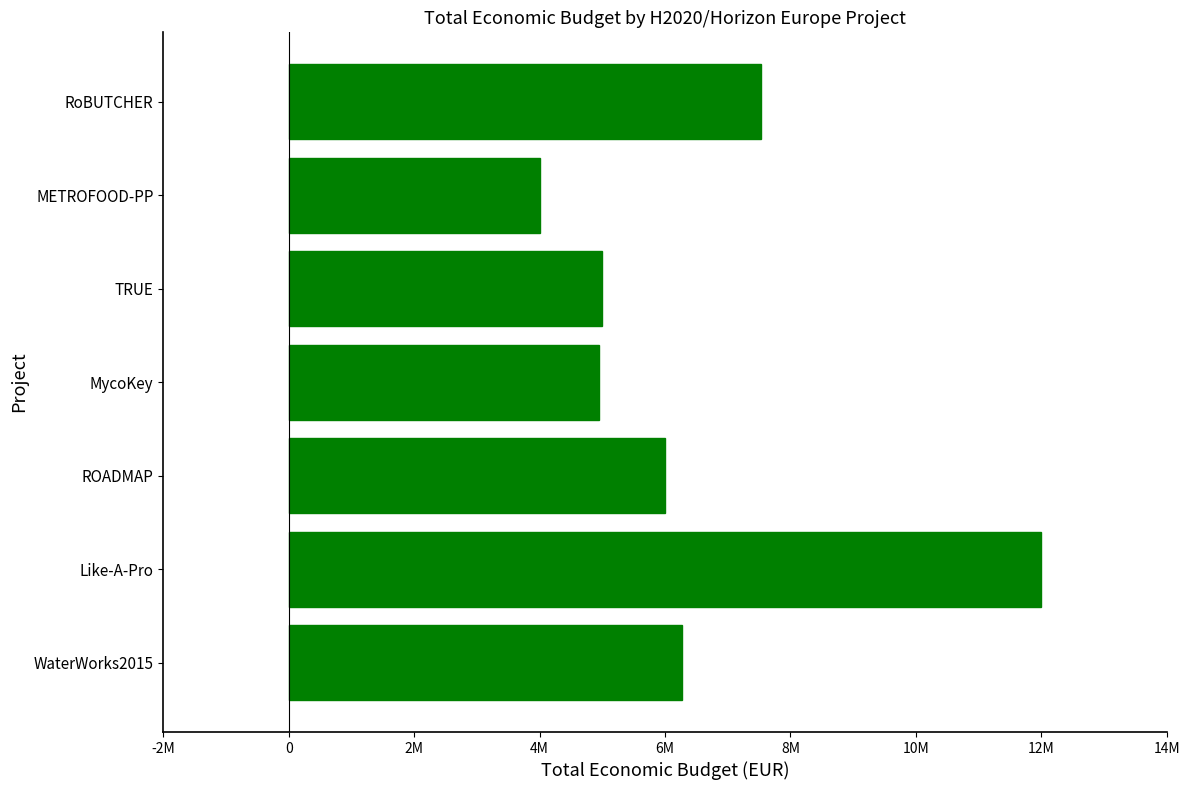

At which label is the value closest to 7999774?

RoBUTCHER